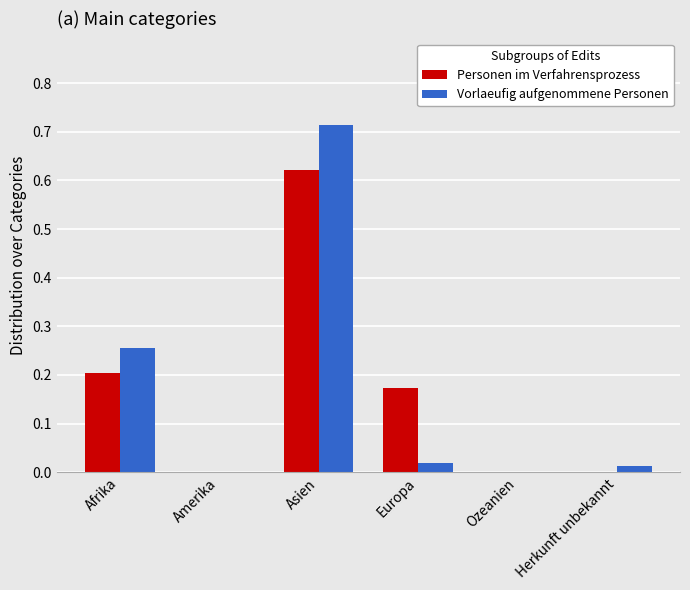

Which category has the highest value in the Vorlaeufig aufgenommene Personen series?

Asien